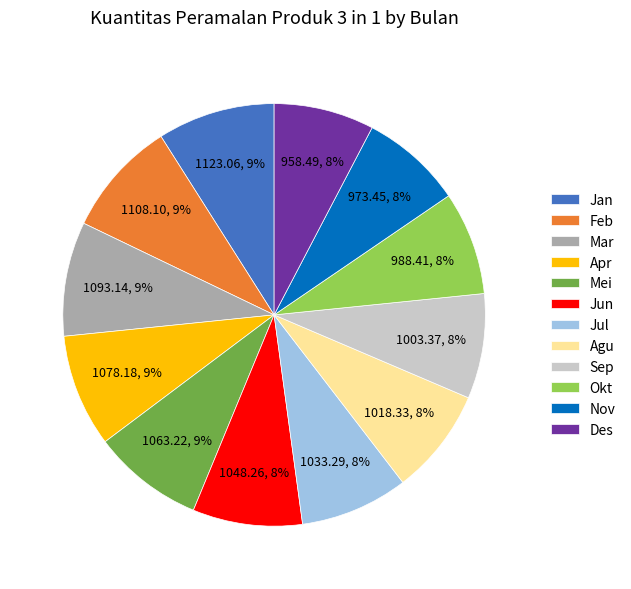

The Mar slice represents 1% of the pie. True or false?

False